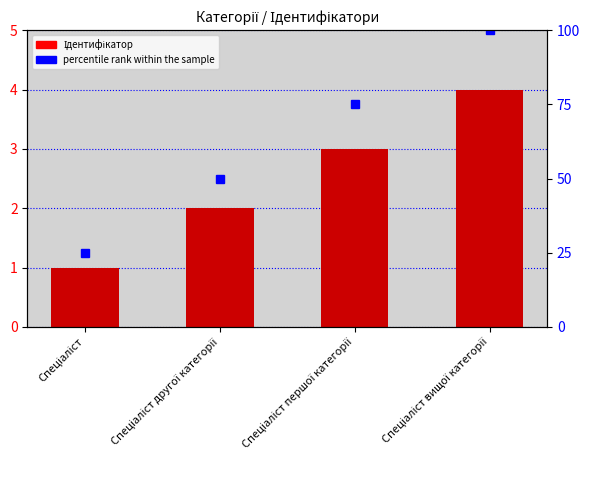

Reading left to right, what are all the values shown in this chart?

Ідентифікатор: 1	2	3	4
percentile rank within the sample: 25	50	75	100